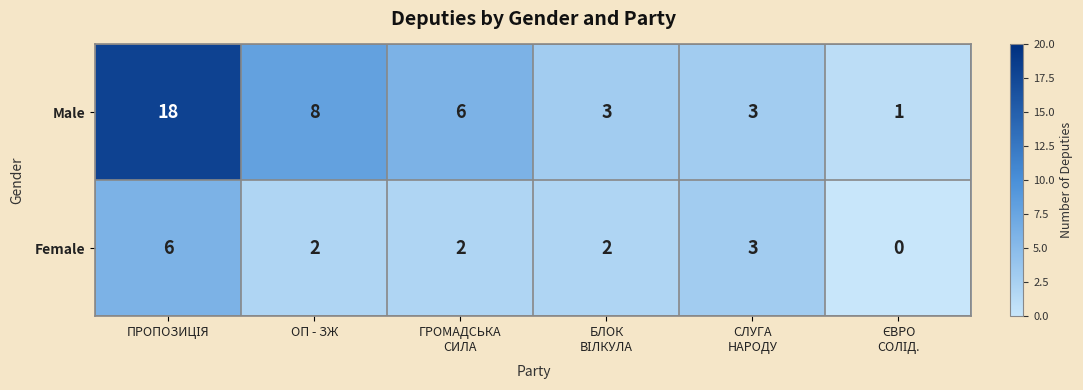

List the series in order of their peak value, lowest first.

Female, Male